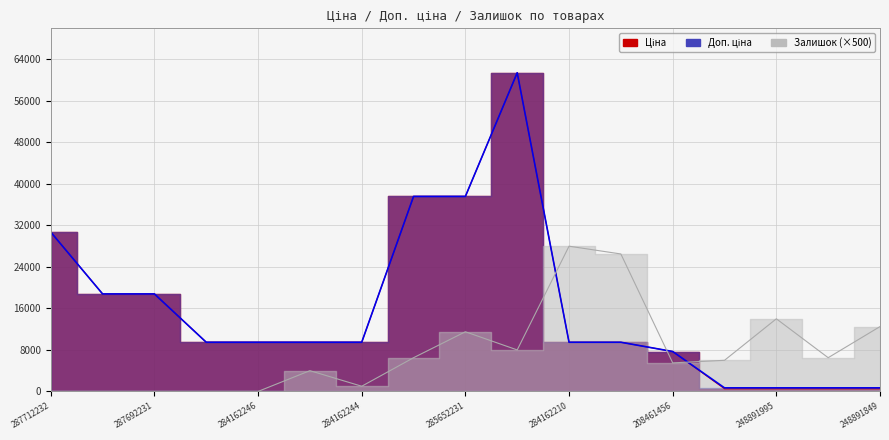

At 284162210, list the series in order from smallest to largest.

Ціна, Доп. ціна, Залишок